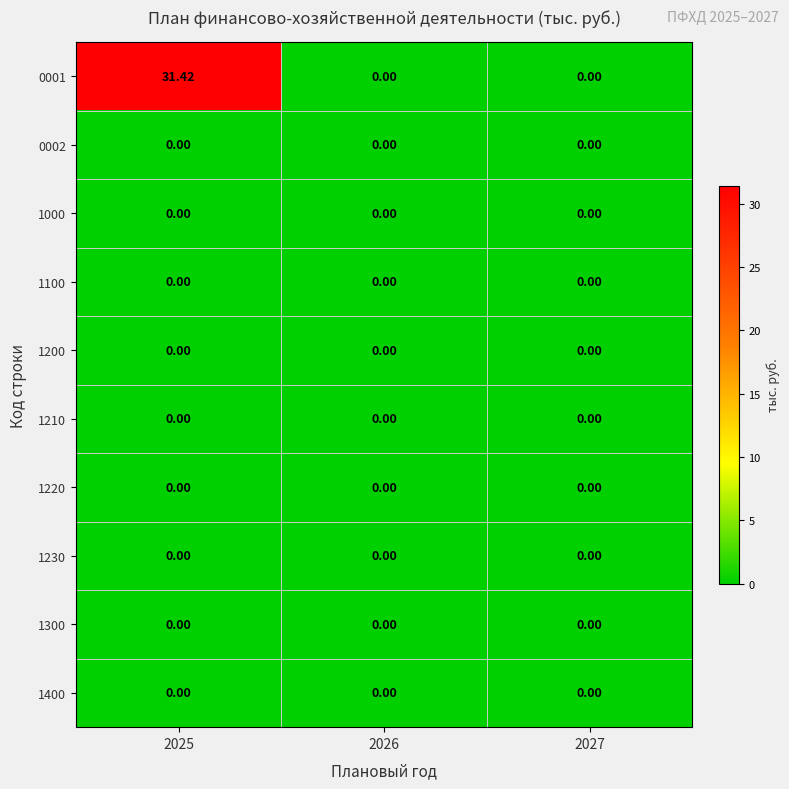

Reading left to right, what are all the values shown in this chart?

0001: 2025=31.4	2026=0.0	2027=0.0
0002: 2025=0.0	2026=0.0	2027=0.0
1000: 2025=0.0	2026=0.0	2027=0.0
1100: 2025=0.0	2026=0.0	2027=0.0
1200: 2025=0.0	2026=0.0	2027=0.0
1210: 2025=0.0	2026=0.0	2027=0.0
1220: 2025=0.0	2026=0.0	2027=0.0
1230: 2025=0.0	2026=0.0	2027=0.0
1300: 2025=0.0	2026=0.0	2027=0.0
1400: 2025=0.0	2026=0.0	2027=0.0